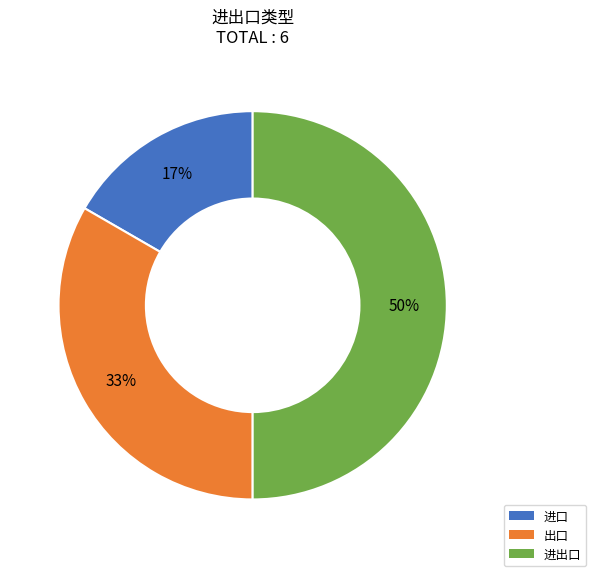

Do 进出口 and 进口 together represent more than half of the pie?

Yes